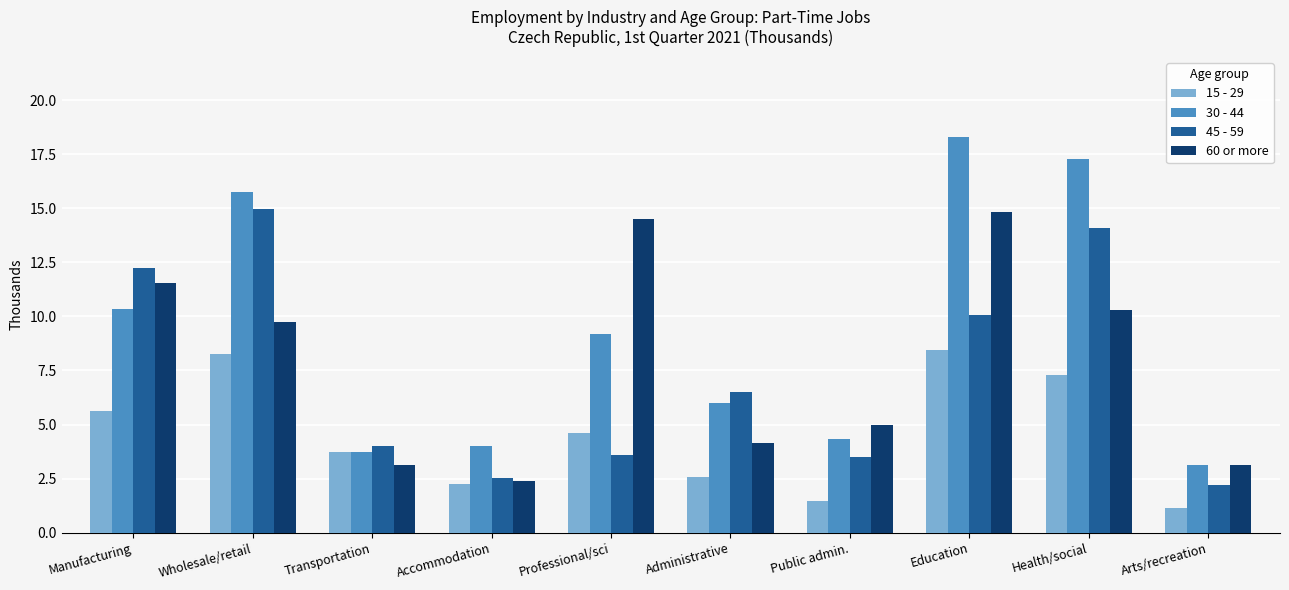

Between Wholesale/retail and Accommodation, which series saw the biggest shift?

45 - 59